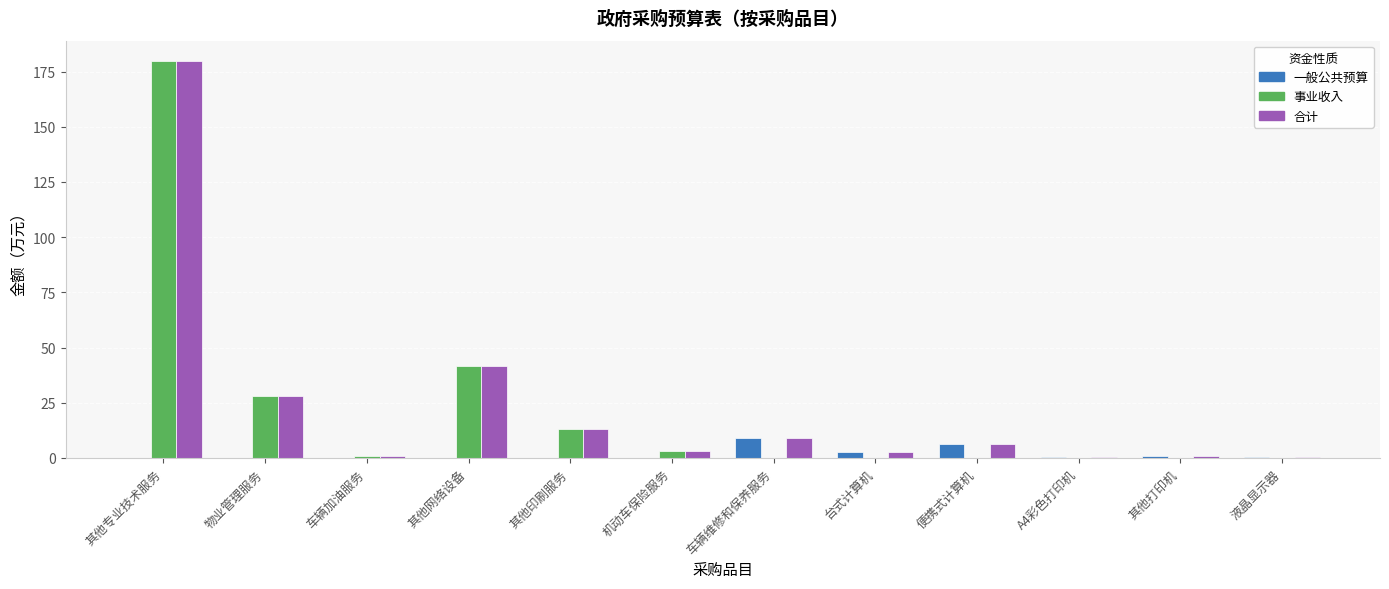

What is the greatest value displayed?

180.0